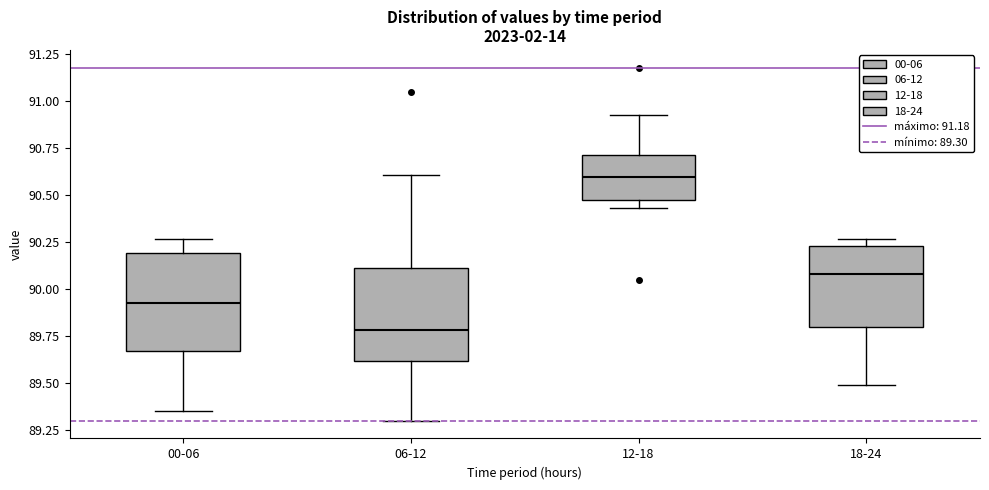

Reading left to right, read every box against the y-axis: the position of its median line, the range the box covers, and the ends of its whiskers. The values are not printed on the chart, so give them approximately, as read against the axis.

00-06: median 89.95, box 89.65 to 90.20, whiskers 89.35 to 90.25
06-12: median 89.80, box 89.60 to 90.10, whiskers 89.30 to 90.60
12-18: median 90.60, box 90.50 to 90.70, whiskers 90.45 to 90.95
18-24: median 90.10, box 89.80 to 90.25, whiskers 89.50 to 90.25 (just above the box's upper edge)